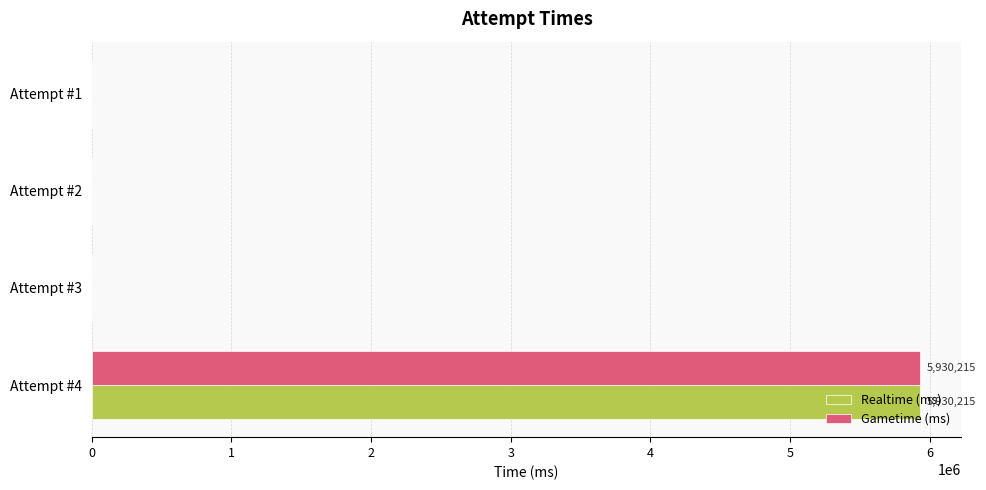

Which category has the highest value in the Realtime (ms) series?

Attempt #4